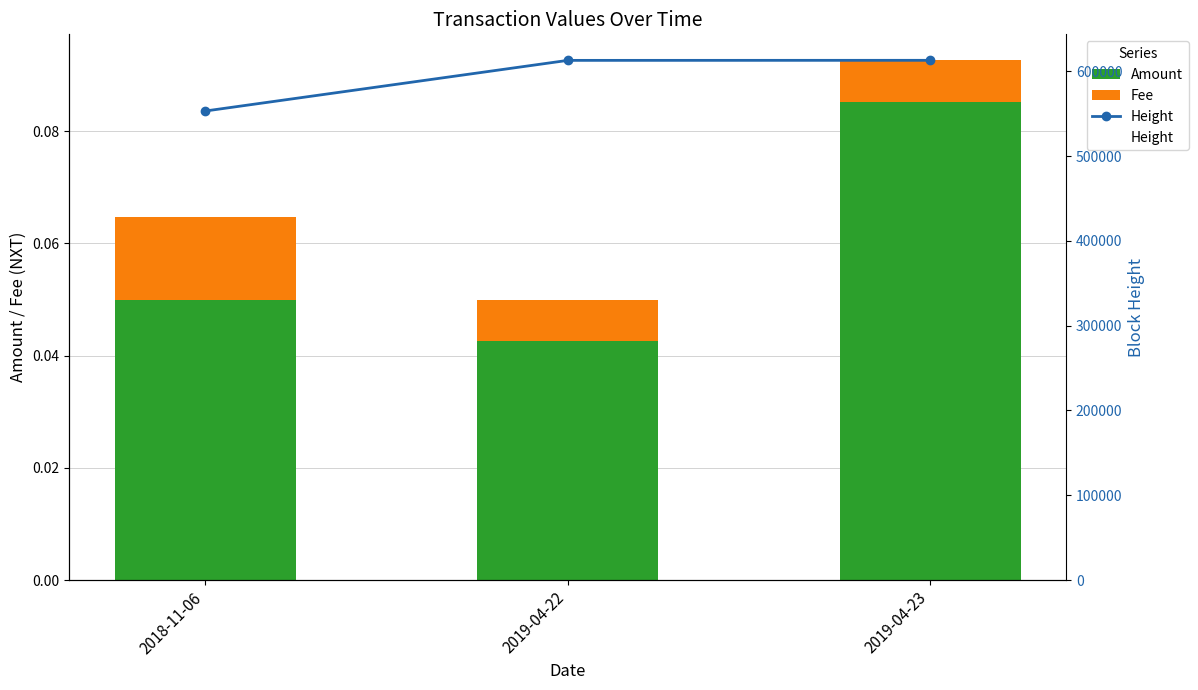

What is the sum of all Amount values?

0.2